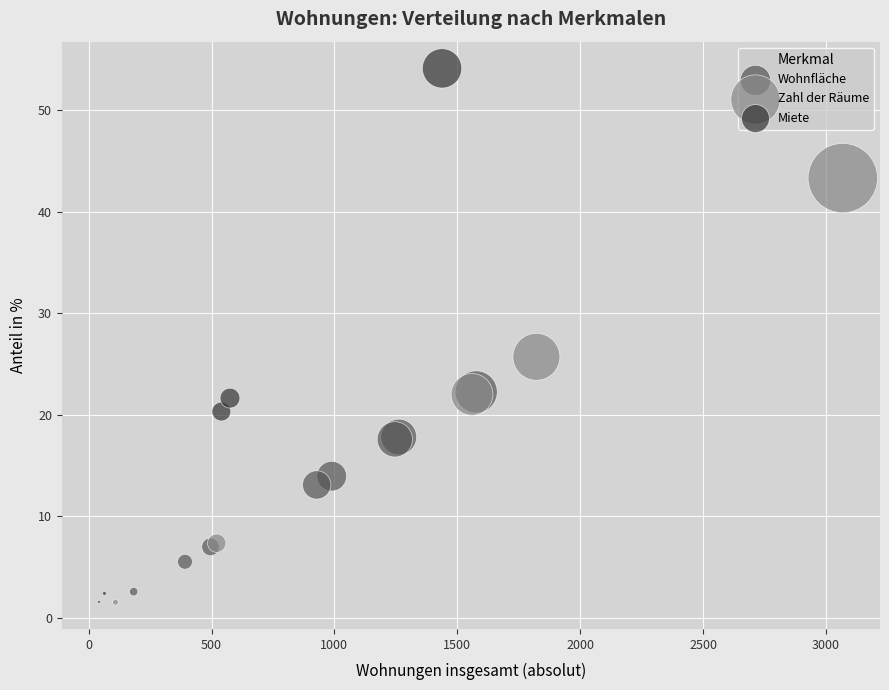

Which series contains the highest Y value?

Miete